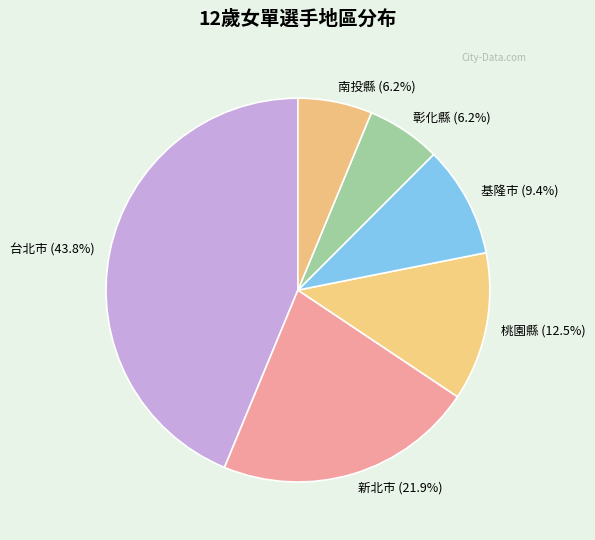

What percentage is the 台北市 slice, to the nearest percent?

44%